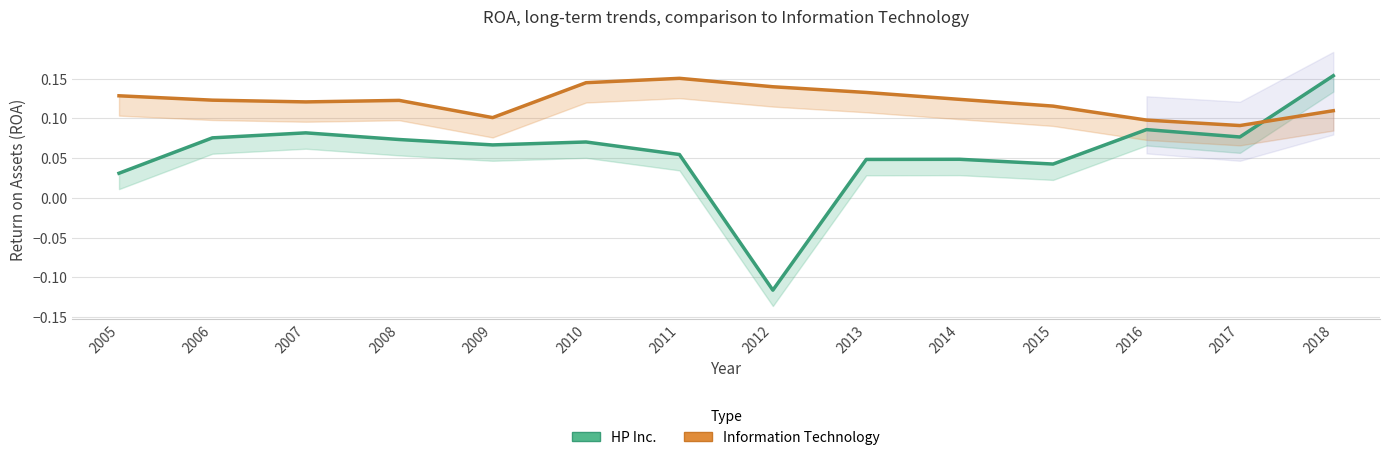

Reading left to right, transcribe all the data shown in this chart.

HP Inc.: 2005=0.0	2006=0.1	2007=0.1	2008=0.1	2009=0.1	2010=0.1	2011=0.1	2012=-0.1	2013=0.0	2014=0.0	2015=0.0	2016=0.1	2017=0.1	2018=0.2
Information Technology: 2005=0.1	2006=0.1	2007=0.1	2008=0.1	2009=0.1	2010=0.1	2011=0.2	2012=0.1	2013=0.1	2014=0.1	2015=0.1	2016=0.1	2017=0.1	2018=0.1